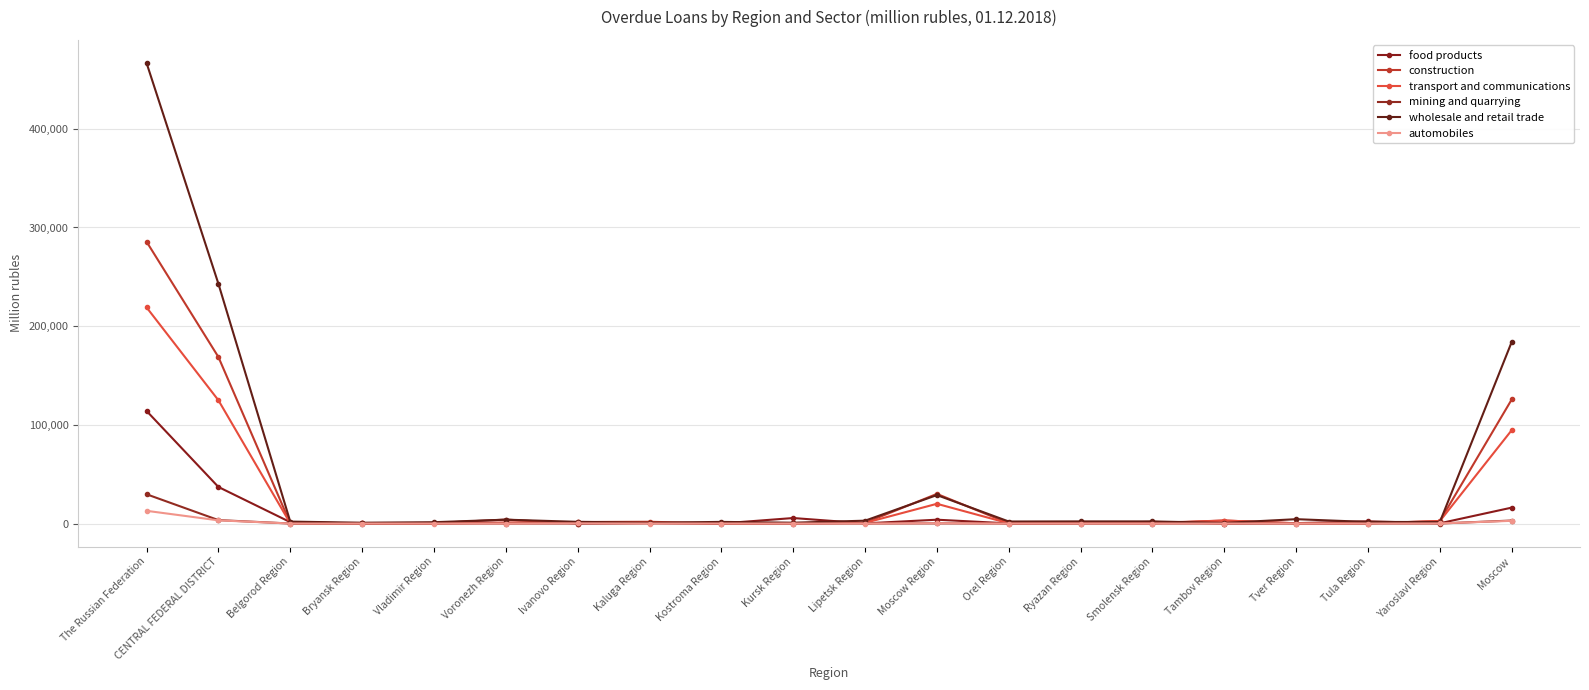

What is the value of the transport and communications point at the 5th from the left?

141